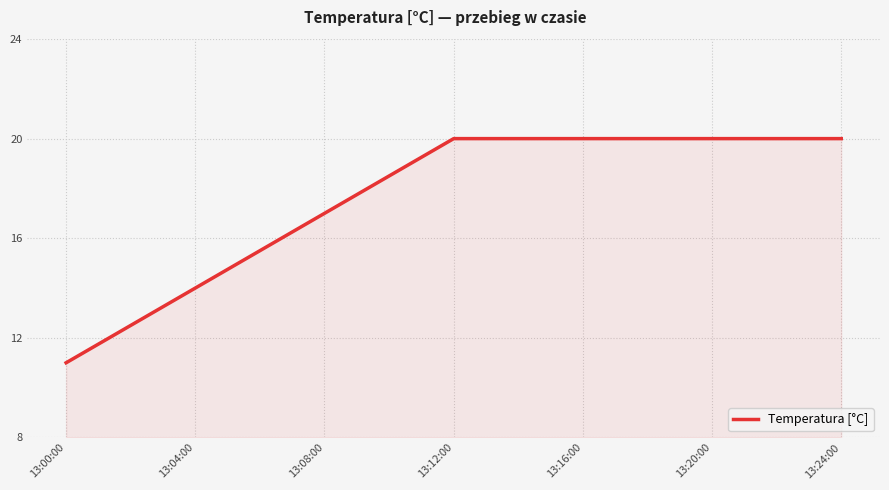

What is the minimum value shown in the chart?

11